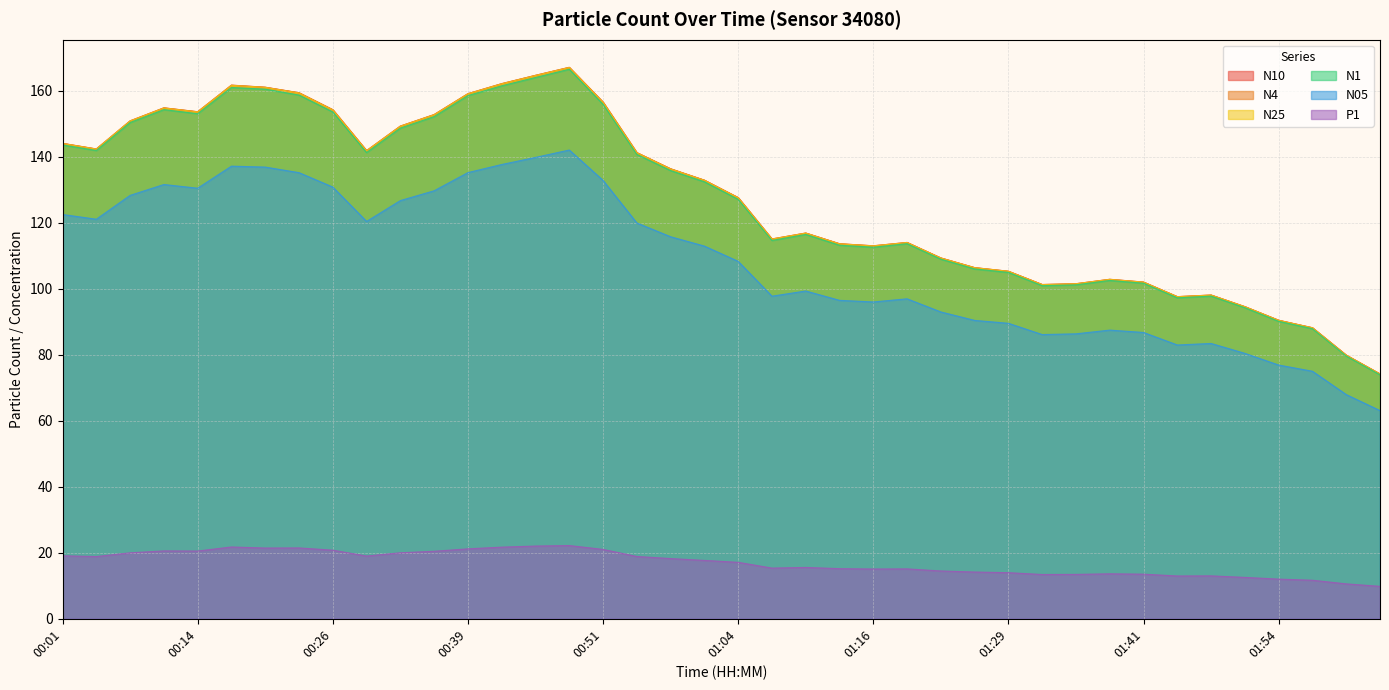

At which category does N4 reach its first local peak?

00:11